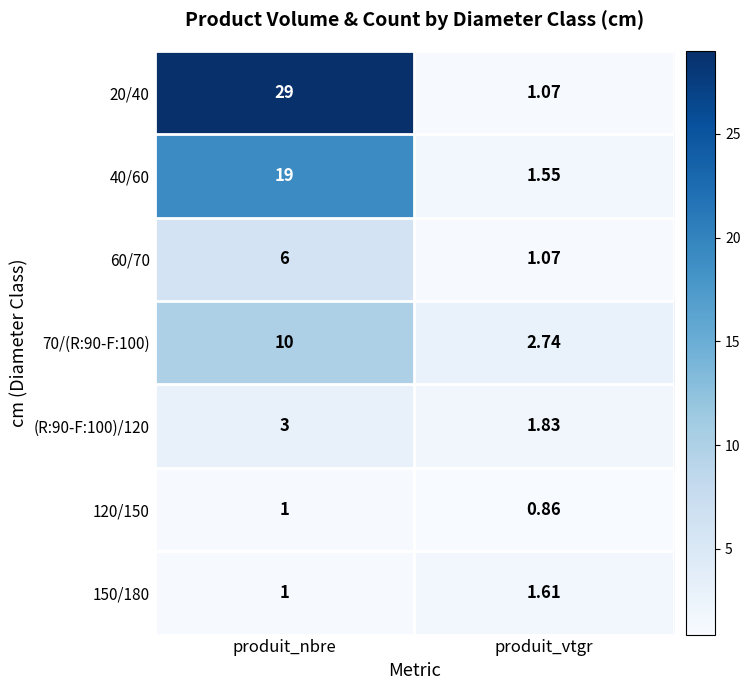

What is the total value across all series at produit_vtgr?

10.7